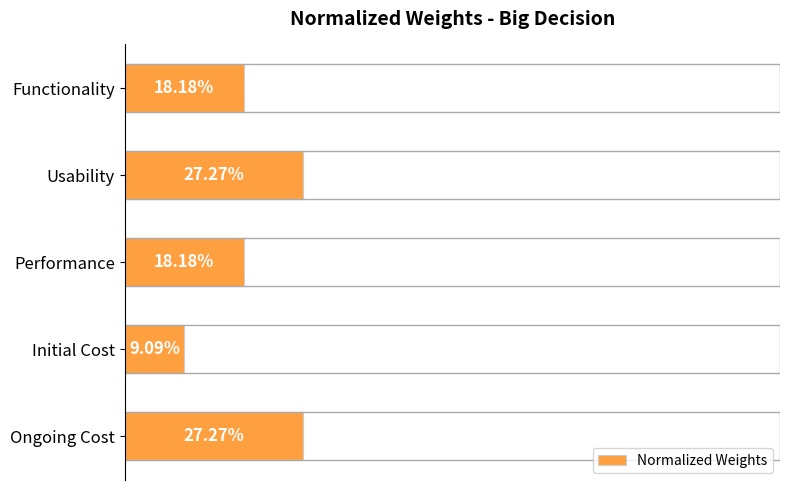

The value at Functionality is 0.3. True or false?

False